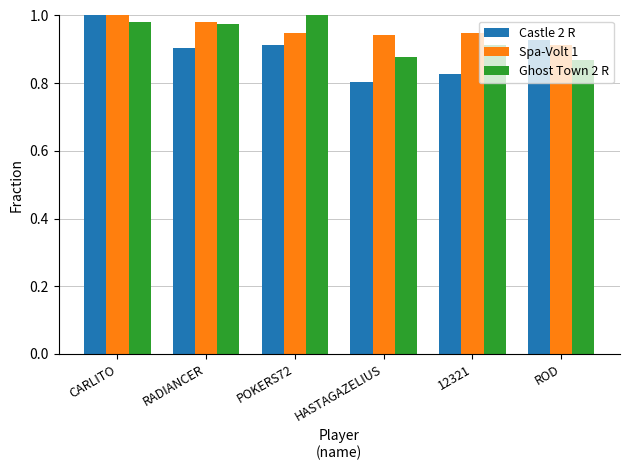

What is the difference between the highest and lowest values at 12321?

0.1